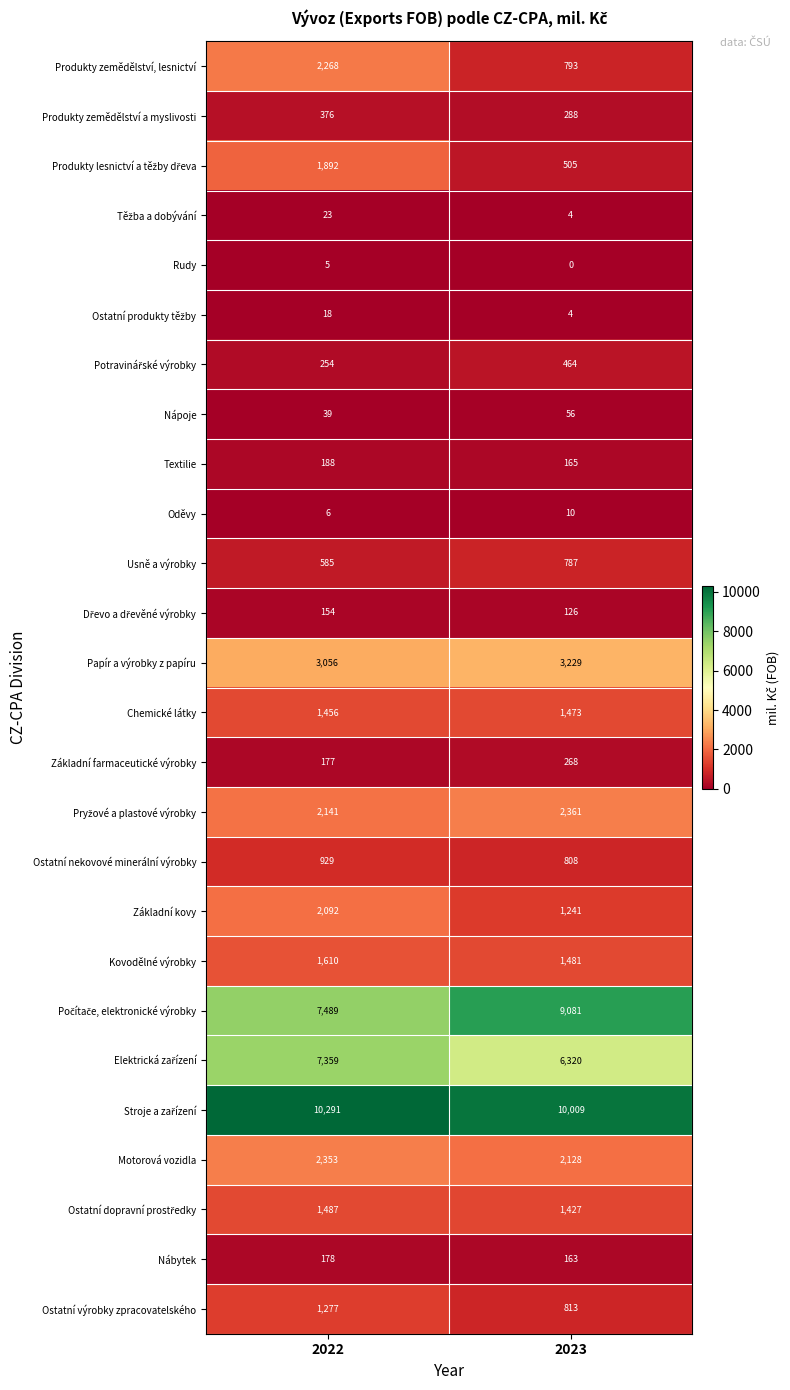

The value of Kovodělné výrobky at 2023 is 1481. True or false?

True